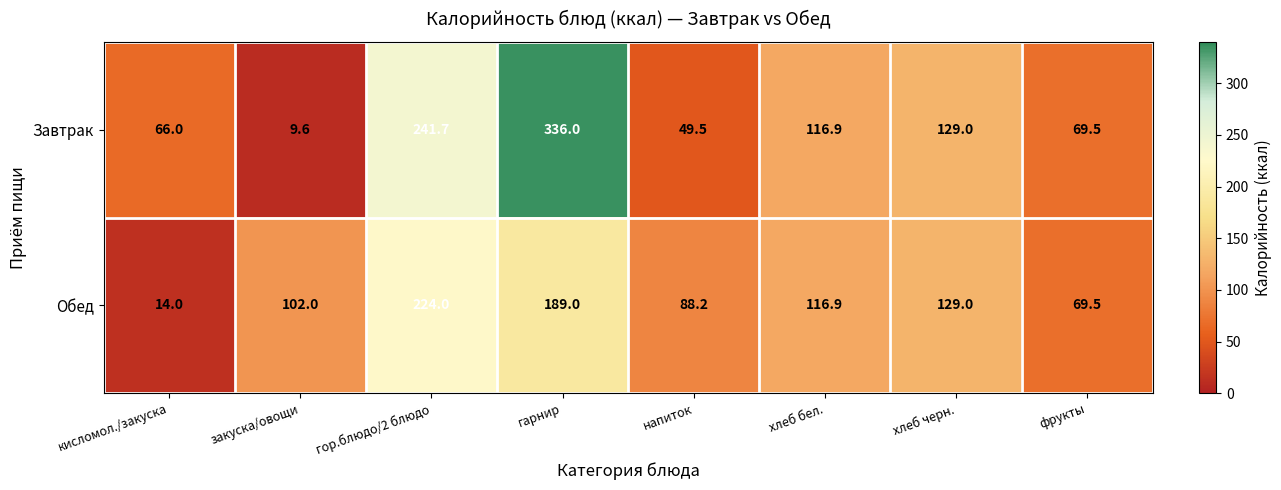

At напиток, list the series in order from smallest to largest.

Завтрак, Обед